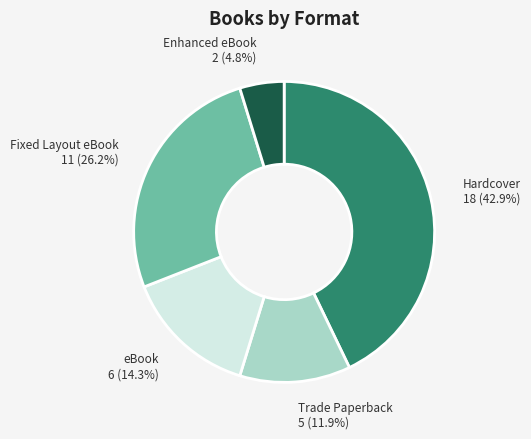

How many segments does this pie chart have?

5